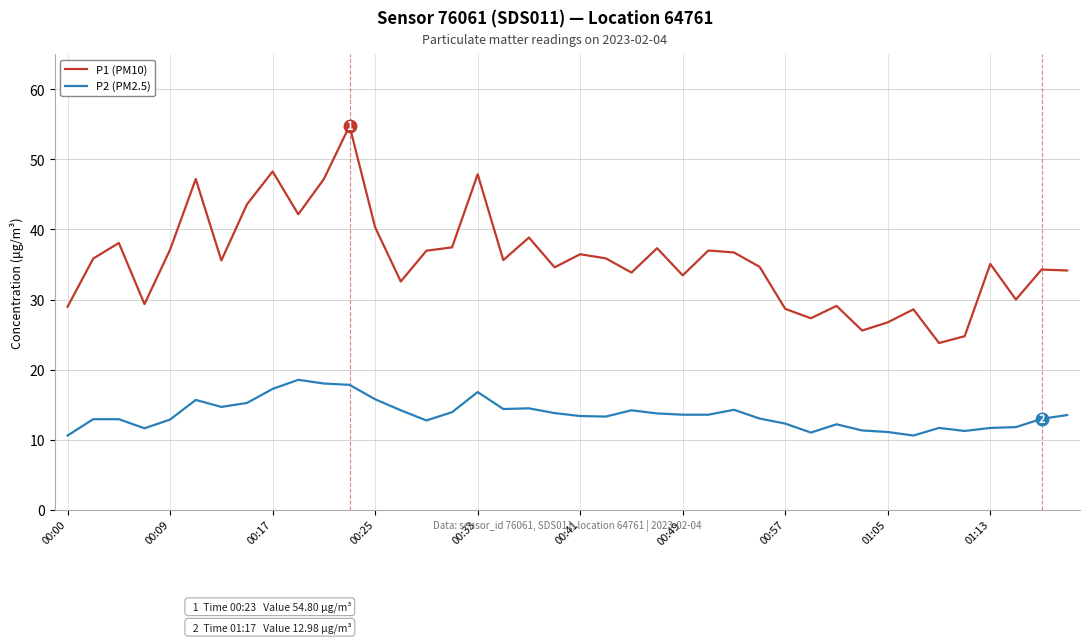

Which series has the widest spread of values?

P1 (PM10)